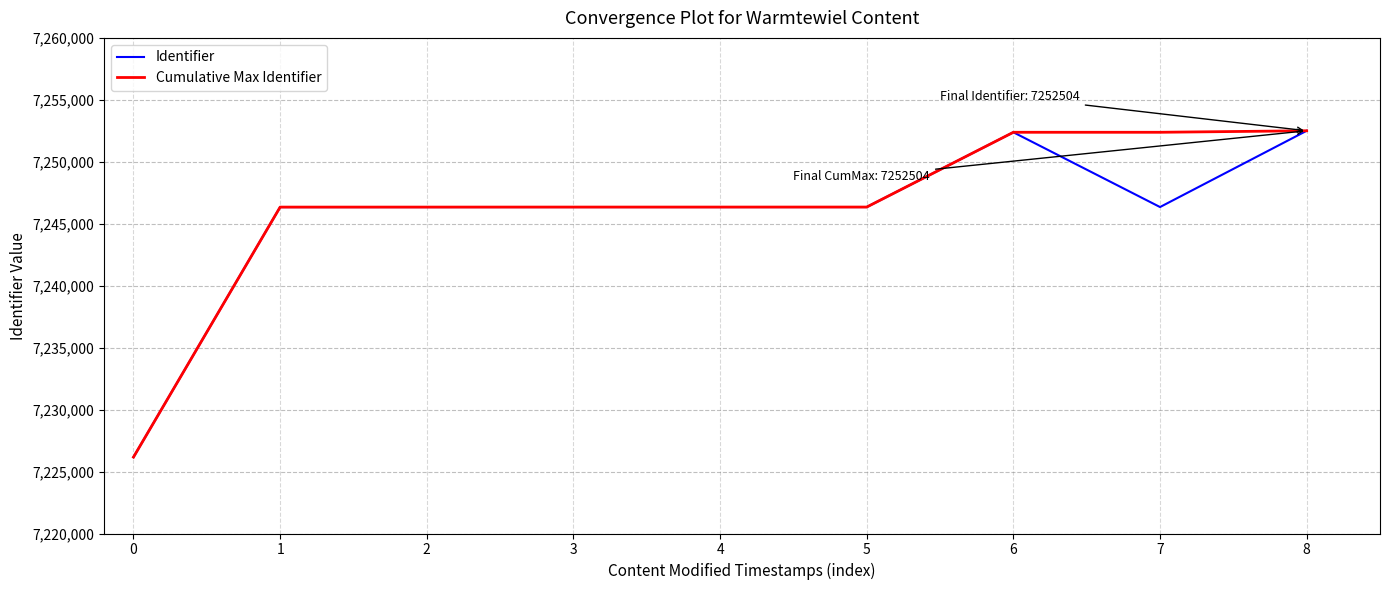

Is the value of Cumulative Max Identifier at 7 greater than the value of Identifier at 2?

Yes